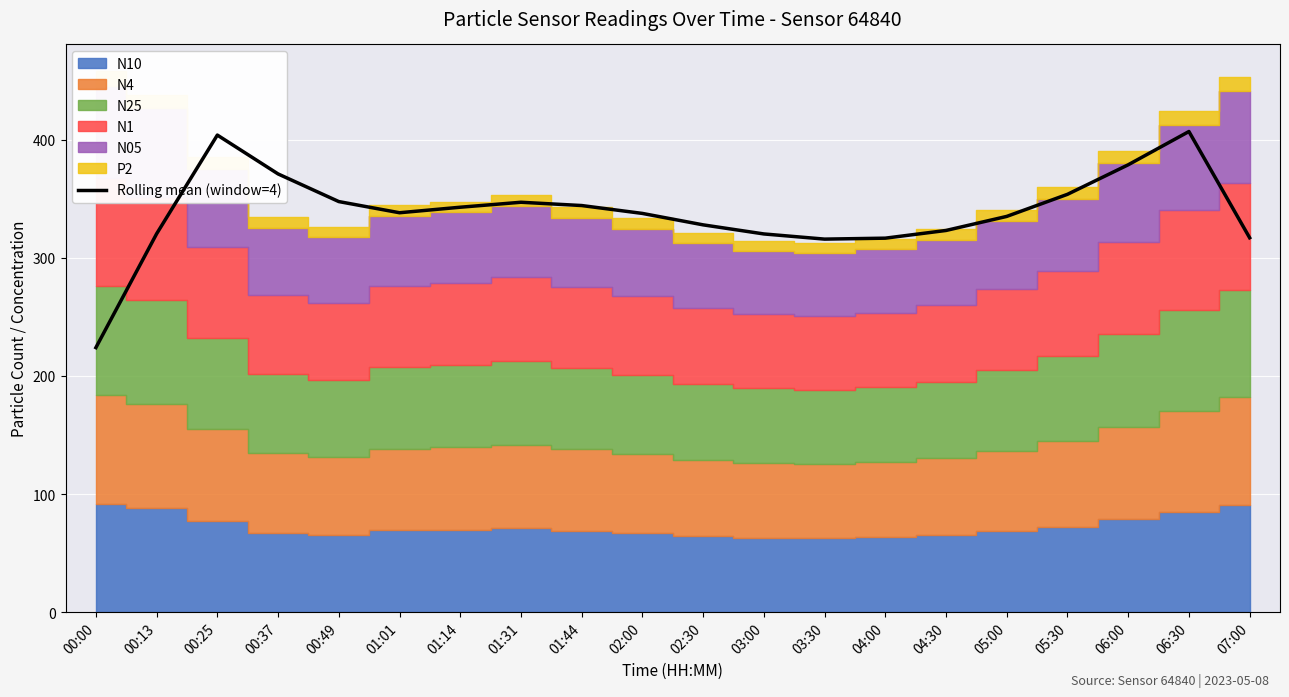

Reading left to right, what are all the values shown in this chart?

00:00=224.0	00:13=320.4	00:25=404.0	00:37=371.1	00:49=347.7	01:01=338.2	01:14=342.9	01:31=347.1	01:44=344.3	02:00=337.6	02:30=327.9	03:00=320.2	03:30=315.9	04:00=316.7	04:30=323.2	05:00=335.1	05:30=353.8	06:00=378.8	06:30=407.0	07:00=317.0